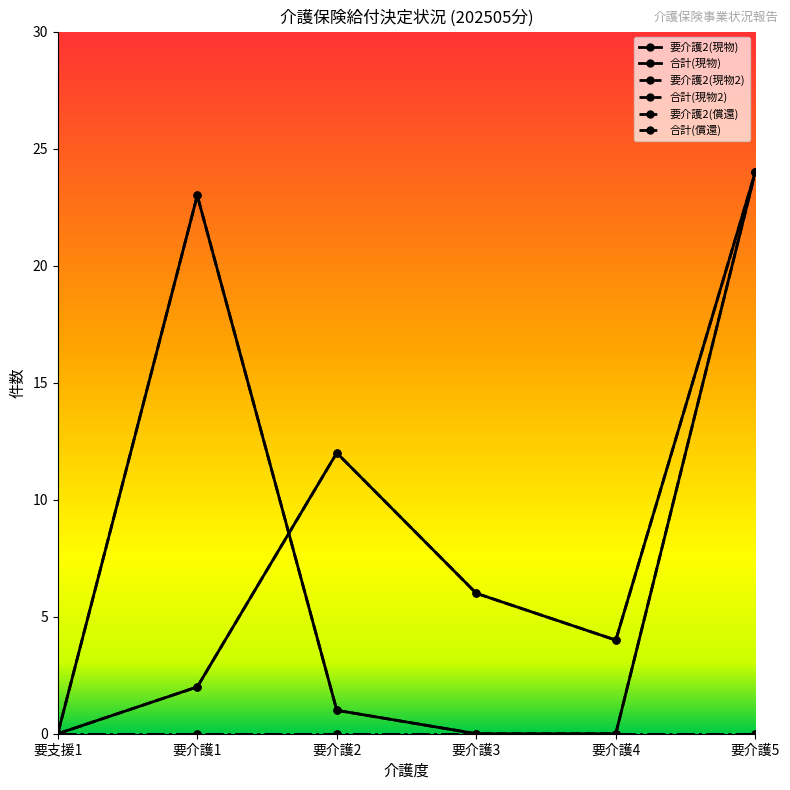

Rank the categories by 要介護2(現物) value from lowest to highest.

要支援1, 要介護1, 要介護4, 要介護3, 要介護2, 要介護5